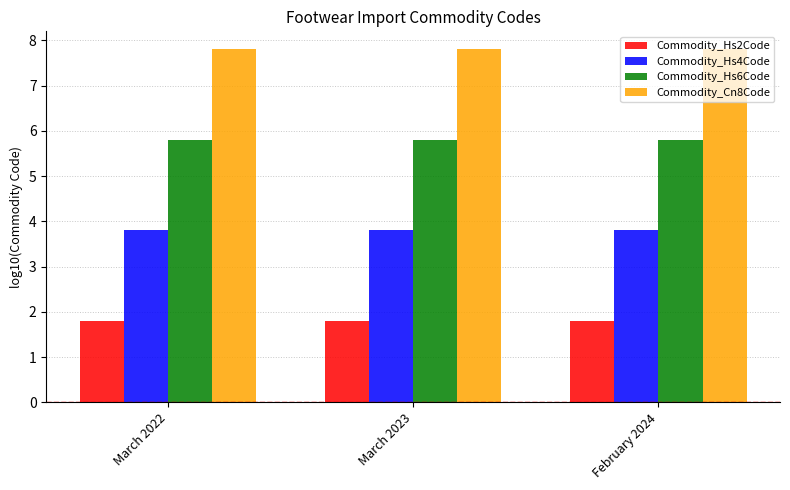

What is the spread (max minus min) of values at March 2023?

6.0